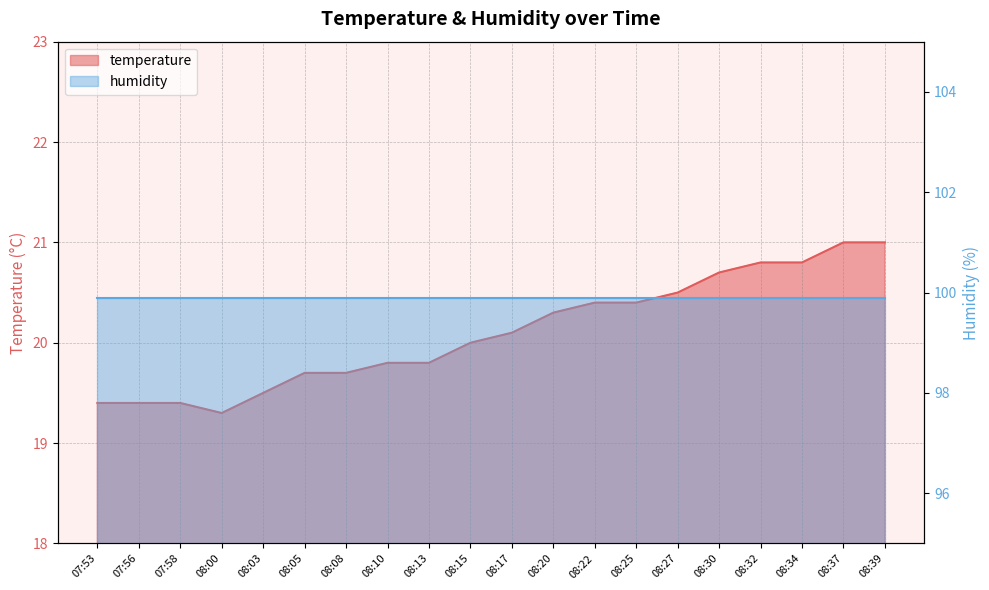

Rank the categories by value from highest to lowest.

08:37, 08:39, 08:32, 08:34, 08:30, 08:27, 08:22, 08:25, 08:20, 08:17, 08:15, 08:10, 08:13, 08:05, 08:08, 08:03, 07:53, 07:56, 07:58, 08:00